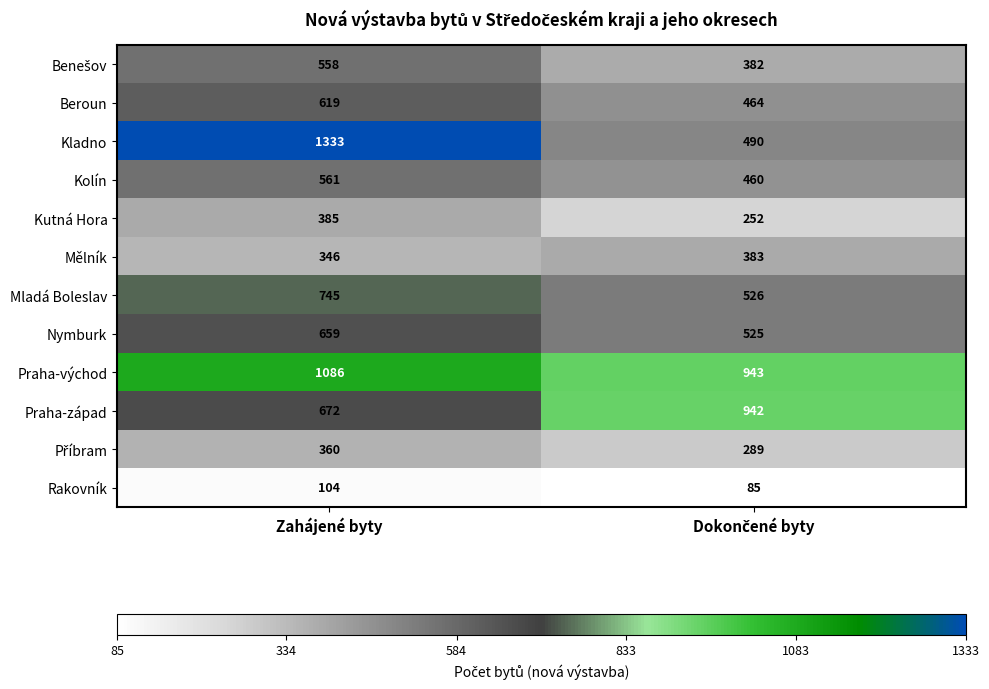

What is the difference between the maximum and minimum values in the Mělník series?

37